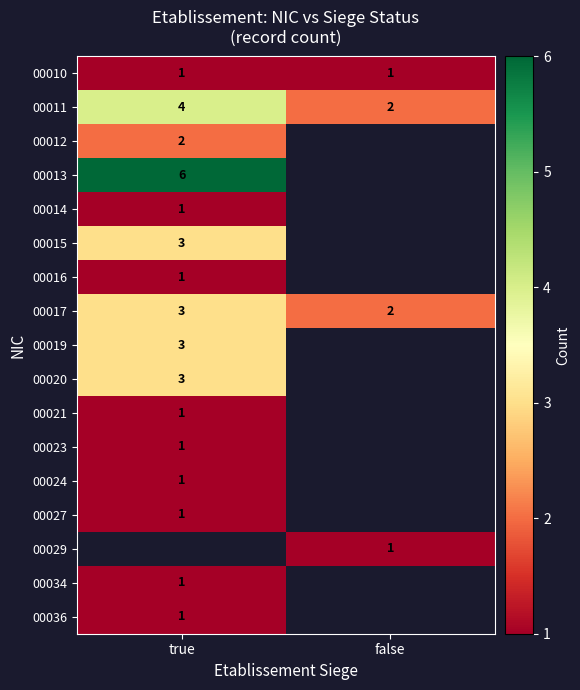

At which label does 00017 reach its peak?

true